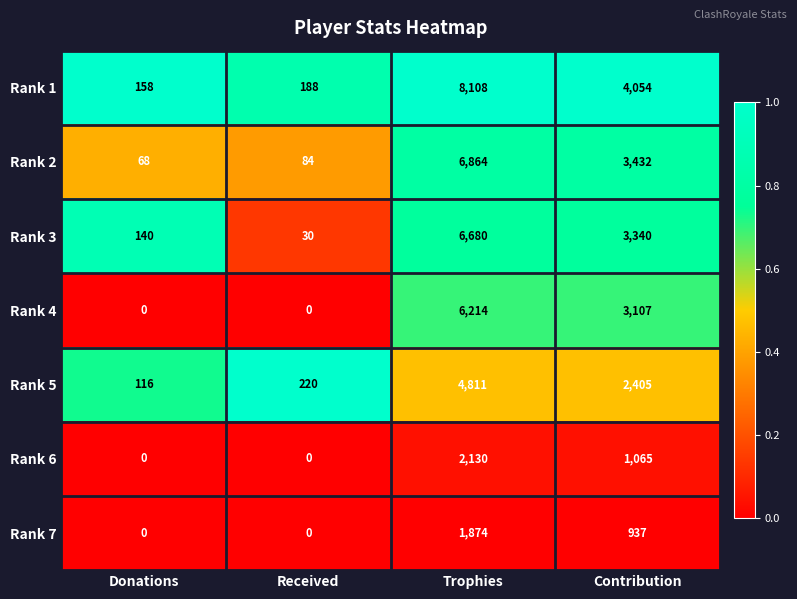

Which category has the highest value in the Rank 3 series?

Trophies